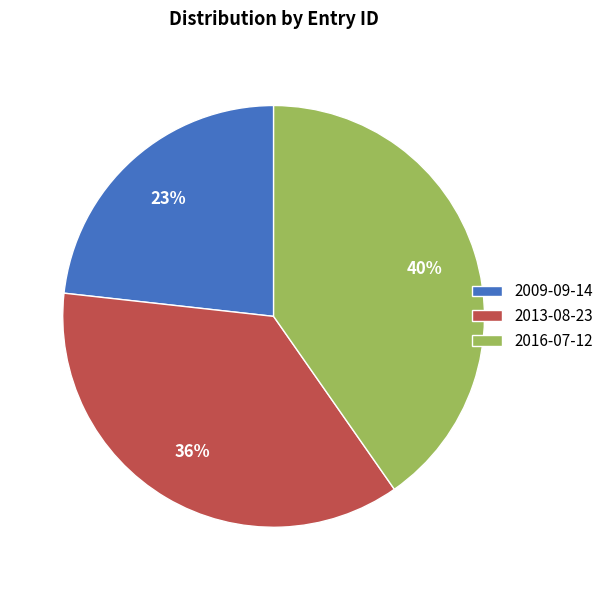

To the nearest percent, what percentage of the pie is 2013-08-23?

36%